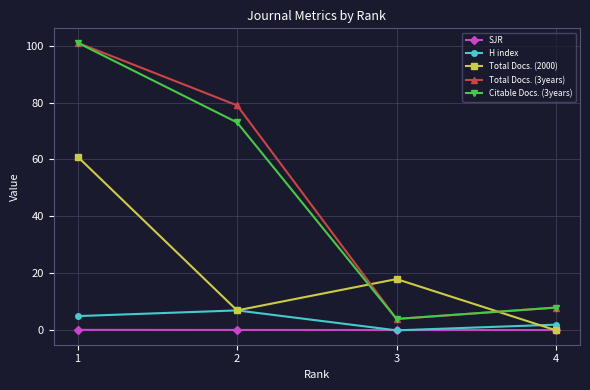

What is the greatest value displayed?

101.0